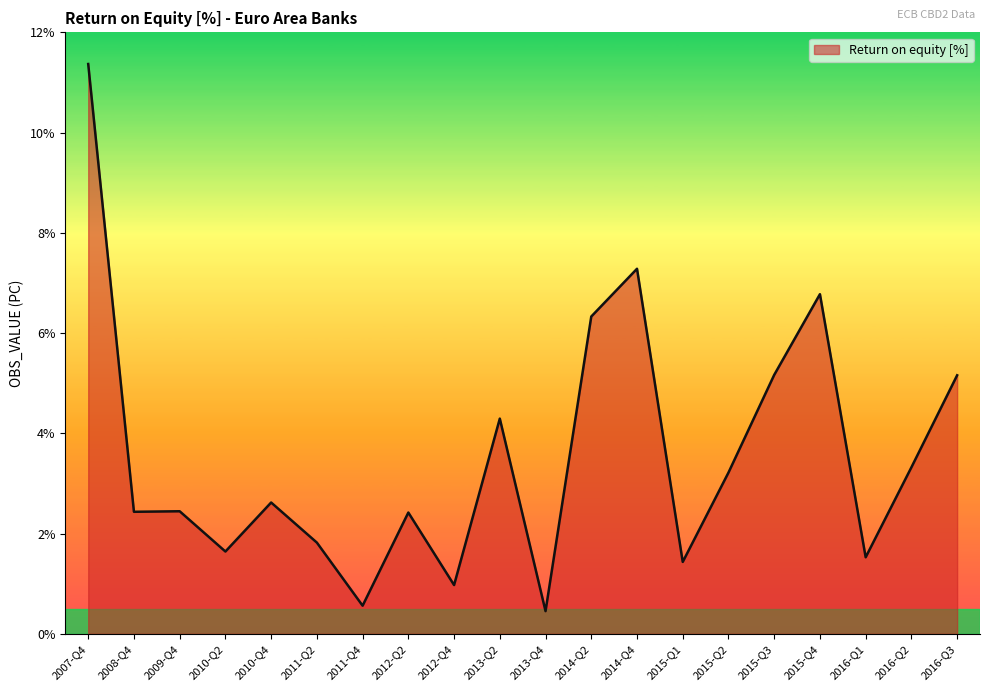

What is the change in value from 2008-Q4 to 2013-Q4?

-2.0